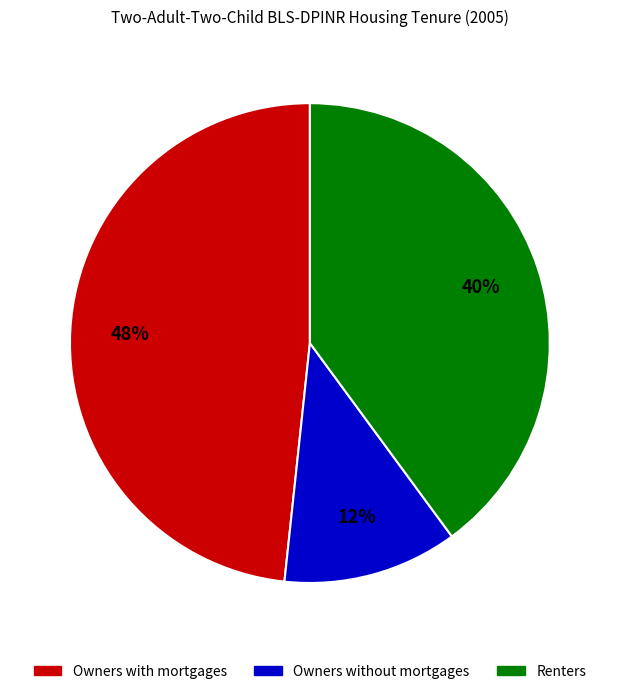

Does Owners without mortgages account for over 50% of the chart?

No